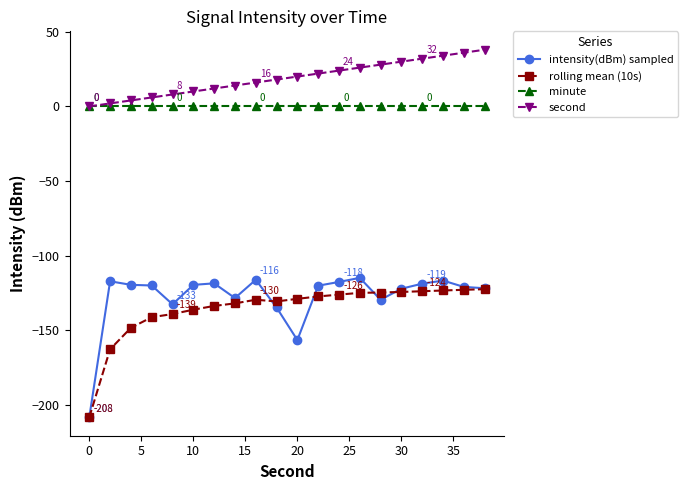

Which series has the largest range (max minus min)?

intensity(dBm) sampled